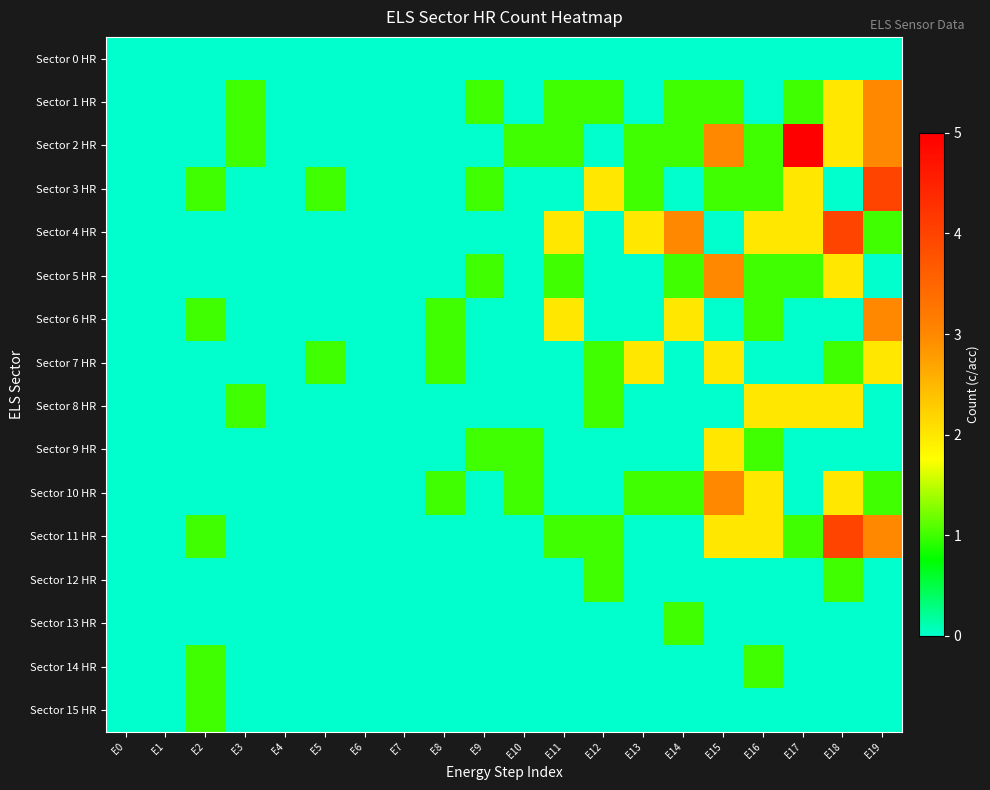

Reading left to right, transcribe all the data shown in this chart.

Sector 0 HR: E0=0	E1=0	E2=0	E3=0	E4=0	E5=0	E6=0	E7=0	E8=0	E9=0	E10=0	E11=0	E12=0	E13=0	E14=0	E15=0	E16=0	E17=0	E18=0	E19=0
Sector 1 HR: E0=0	E1=0	E2=0	E3=1	E4=0	E5=0	E6=0	E7=0	E8=0	E9=1	E10=0	E11=1	E12=1	E13=0	E14=1	E15=1	E16=0	E17=1	E18=2	E19=3
Sector 2 HR: E0=0	E1=0	E2=0	E3=1	E4=0	E5=0	E6=0	E7=0	E8=0	E9=0	E10=1	E11=1	E12=0	E13=1	E14=1	E15=3	E16=1	E17=5	E18=2	E19=3
Sector 3 HR: E0=0	E1=0	E2=1	E3=0	E4=0	E5=1	E6=0	E7=0	E8=0	E9=1	E10=0	E11=0	E12=2	E13=1	E14=0	E15=1	E16=1	E17=2	E18=0	E19=4
Sector 4 HR: E0=0	E1=0	E2=0	E3=0	E4=0	E5=0	E6=0	E7=0	E8=0	E9=0	E10=0	E11=2	E12=0	E13=2	E14=3	E15=0	E16=2	E17=2	E18=4	E19=1
Sector 5 HR: E0=0	E1=0	E2=0	E3=0	E4=0	E5=0	E6=0	E7=0	E8=0	E9=1	E10=0	E11=1	E12=0	E13=0	E14=1	E15=3	E16=1	E17=1	E18=2	E19=0
Sector 6 HR: E0=0	E1=0	E2=1	E3=0	E4=0	E5=0	E6=0	E7=0	E8=1	E9=0	E10=0	E11=2	E12=0	E13=0	E14=2	E15=0	E16=1	E17=0	E18=0	E19=3
Sector 7 HR: E0=0	E1=0	E2=0	E3=0	E4=0	E5=1	E6=0	E7=0	E8=1	E9=0	E10=0	E11=0	E12=1	E13=2	E14=0	E15=2	E16=0	E17=0	E18=1	E19=2
Sector 8 HR: E0=0	E1=0	E2=0	E3=1	E4=0	E5=0	E6=0	E7=0	E8=0	E9=0	E10=0	E11=0	E12=1	E13=0	E14=0	E15=0	E16=2	E17=2	E18=2	E19=0
Sector 9 HR: E0=0	E1=0	E2=0	E3=0	E4=0	E5=0	E6=0	E7=0	E8=0	E9=1	E10=1	E11=0	E12=0	E13=0	E14=0	E15=2	E16=1	E17=0	E18=0	E19=0
Sector 10 HR: E0=0	E1=0	E2=0	E3=0	E4=0	E5=0	E6=0	E7=0	E8=1	E9=0	E10=1	E11=0	E12=0	E13=1	E14=1	E15=3	E16=2	E17=0	E18=2	E19=1
Sector 11 HR: E0=0	E1=0	E2=1	E3=0	E4=0	E5=0	E6=0	E7=0	E8=0	E9=0	E10=0	E11=1	E12=1	E13=0	E14=0	E15=2	E16=2	E17=1	E18=4	E19=3
Sector 12 HR: E0=0	E1=0	E2=0	E3=0	E4=0	E5=0	E6=0	E7=0	E8=0	E9=0	E10=0	E11=0	E12=1	E13=0	E14=0	E15=0	E16=0	E17=0	E18=1	E19=0
Sector 13 HR: E0=0	E1=0	E2=0	E3=0	E4=0	E5=0	E6=0	E7=0	E8=0	E9=0	E10=0	E11=0	E12=0	E13=0	E14=1	E15=0	E16=0	E17=0	E18=0	E19=0
Sector 14 HR: E0=0	E1=0	E2=1	E3=0	E4=0	E5=0	E6=0	E7=0	E8=0	E9=0	E10=0	E11=0	E12=0	E13=0	E14=0	E15=0	E16=1	E17=0	E18=0	E19=0
Sector 15 HR: E0=0	E1=0	E2=1	E3=0	E4=0	E5=0	E6=0	E7=0	E8=0	E9=0	E10=0	E11=0	E12=0	E13=0	E14=0	E15=0	E16=0	E17=0	E18=0	E19=0